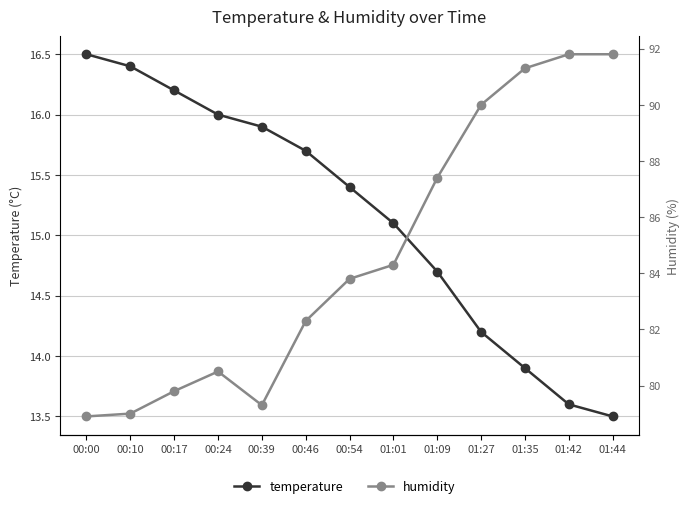

Rank the categories by temperature value from lowest to highest.

01:44, 01:42, 01:35, 01:27, 01:09, 01:01, 00:54, 00:46, 00:39, 00:24, 00:17, 00:10, 00:00